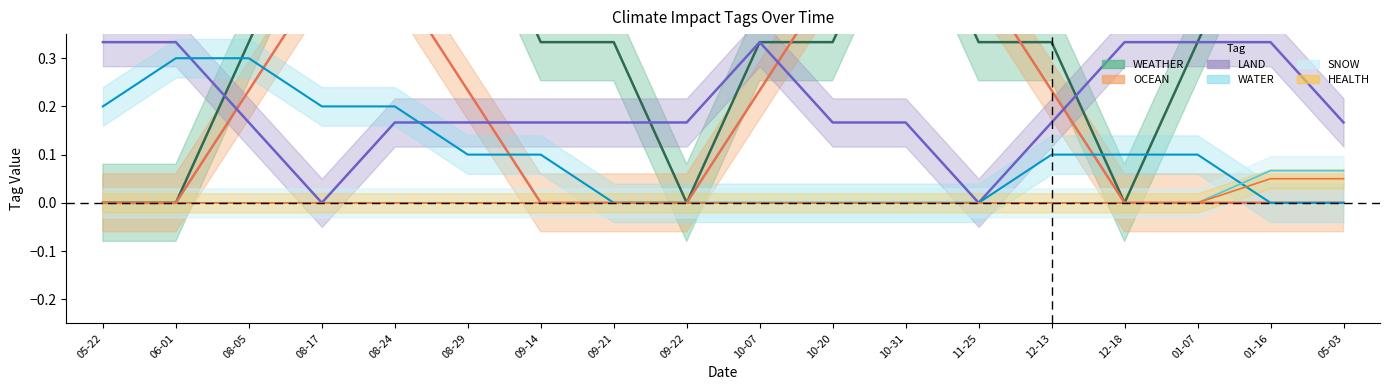

What are all the series names shown in the legend?

WEATHER, OCEAN, LAND, WATER, SNOW, HEALTH